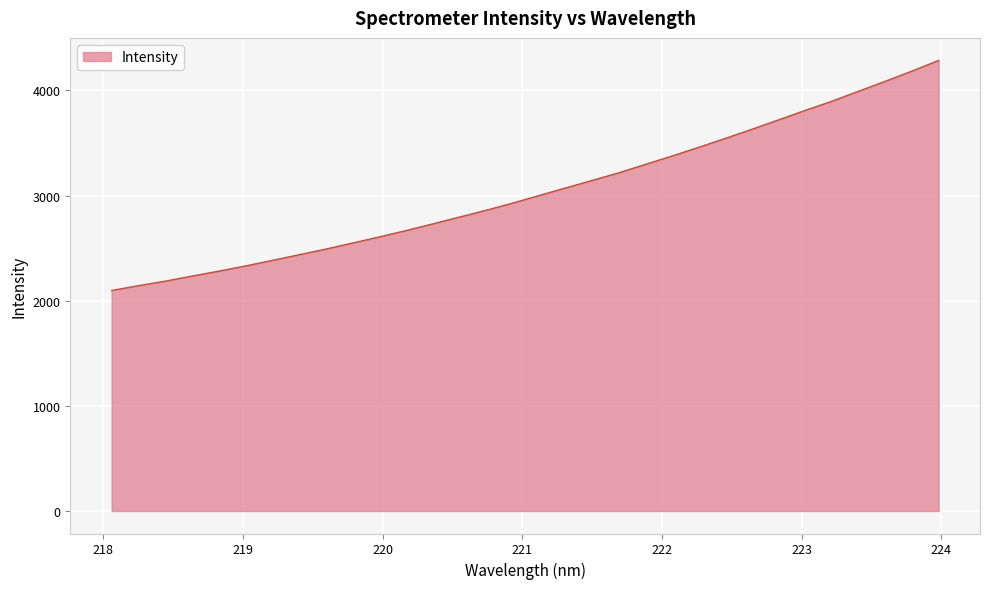

What is the difference between the maximum and minimum values?

2188.2